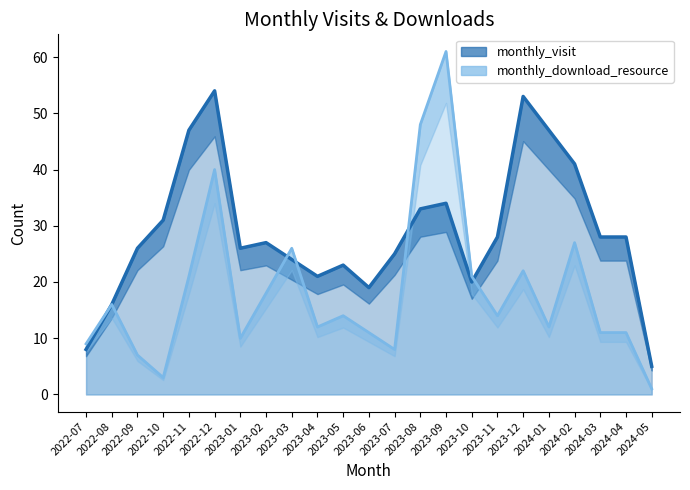

Rank the series at 2023-12 from lowest to highest value.

monthly_download_resource, monthly_visit